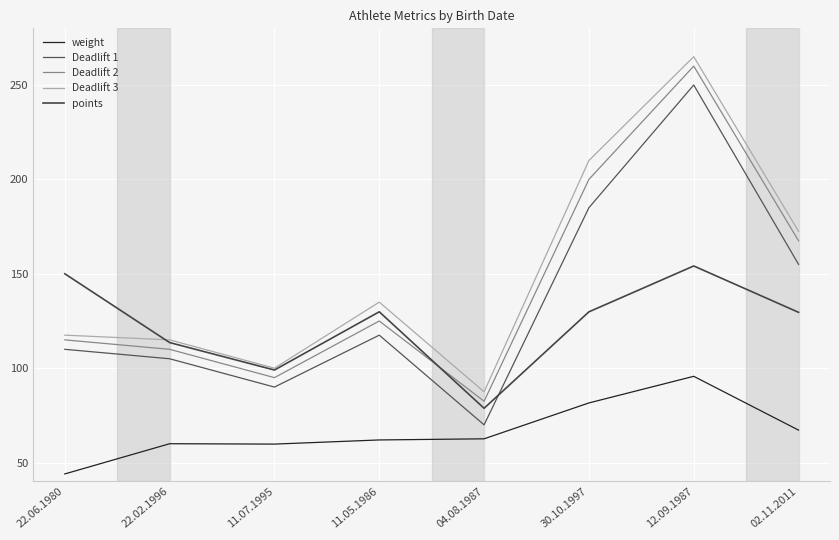

What is the value of the Deadlift 1 point at the 4th from the left?

117.5